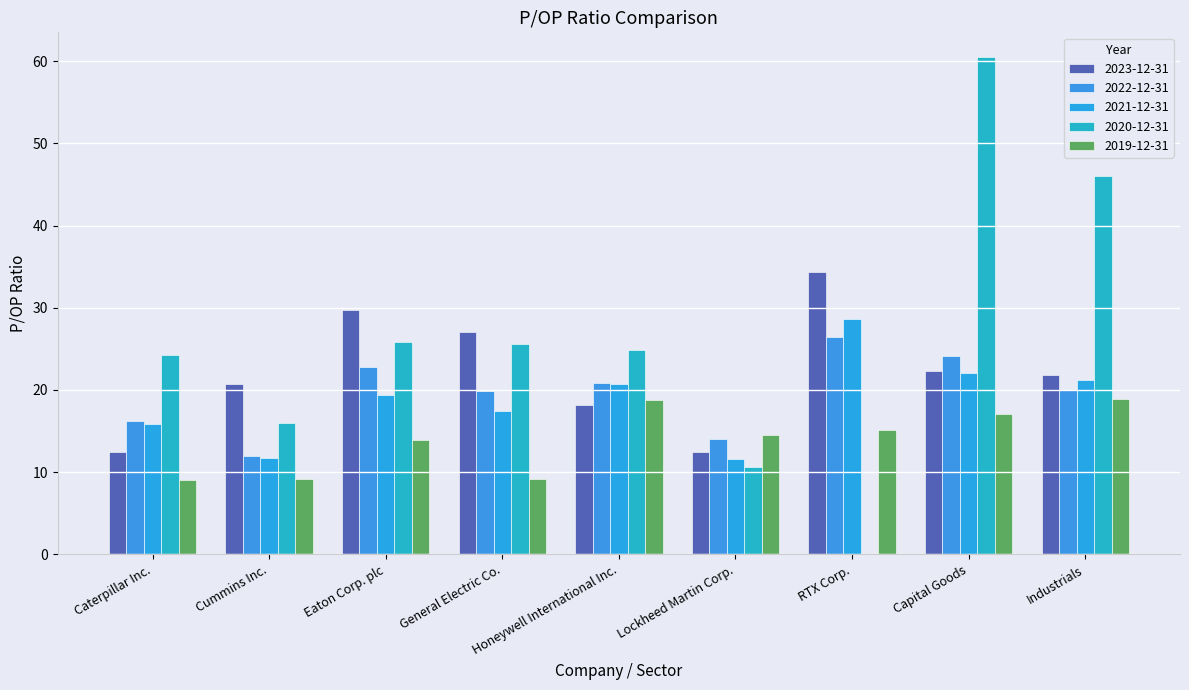

How many data points does each series have?

9